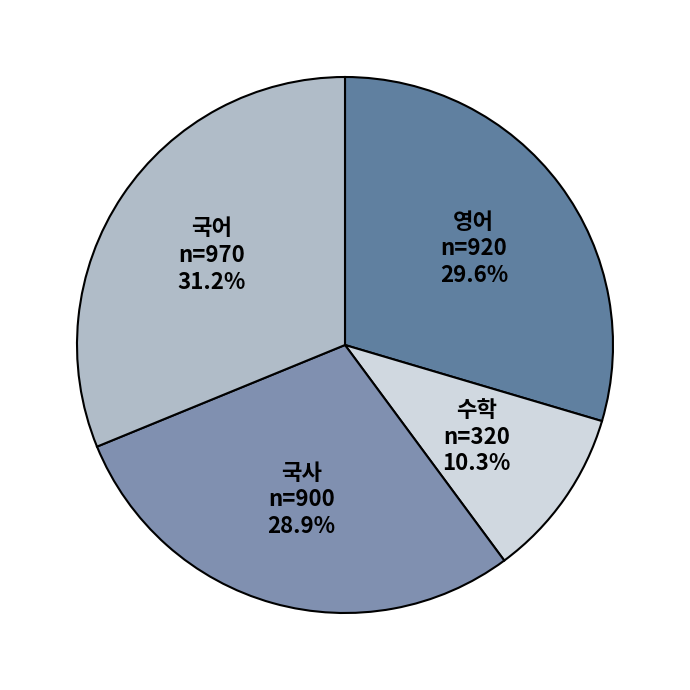

Rank the categories by value from highest to lowest.

국어, 영어, 국사, 수학